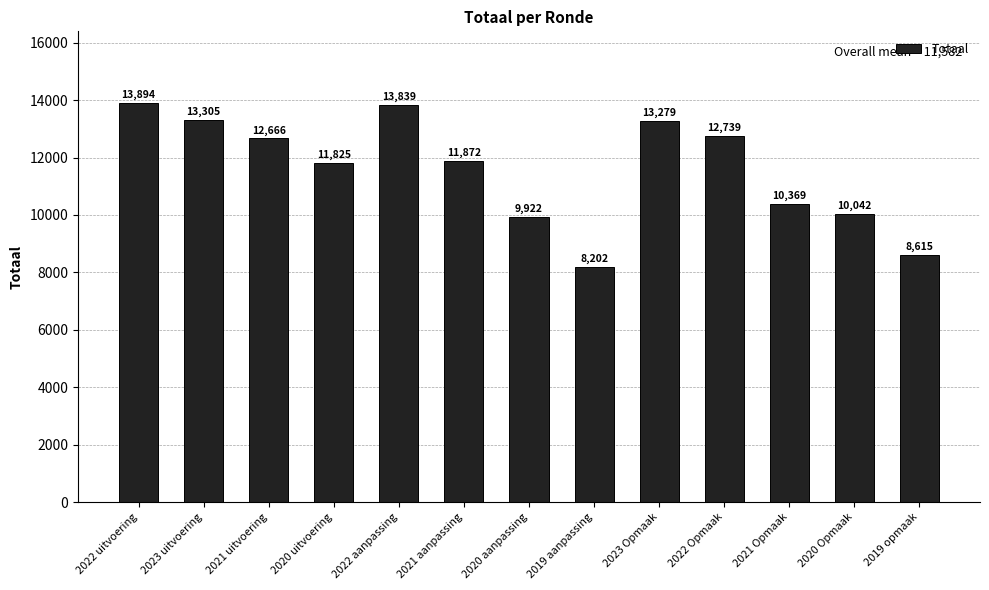

How many data points are less than 11872?

6